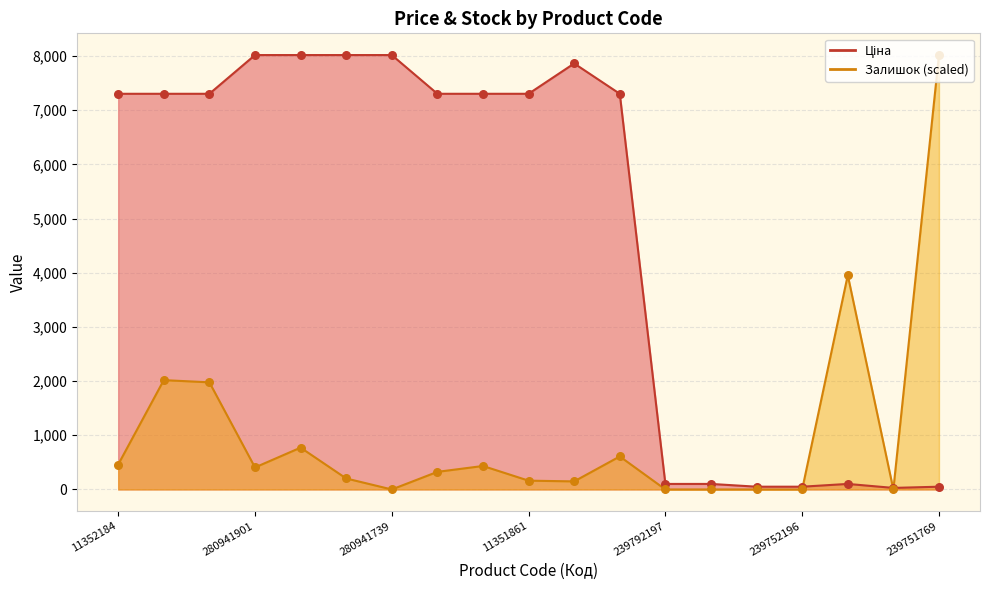

Which series reaches the minimum Y coordinate?

Залишок points